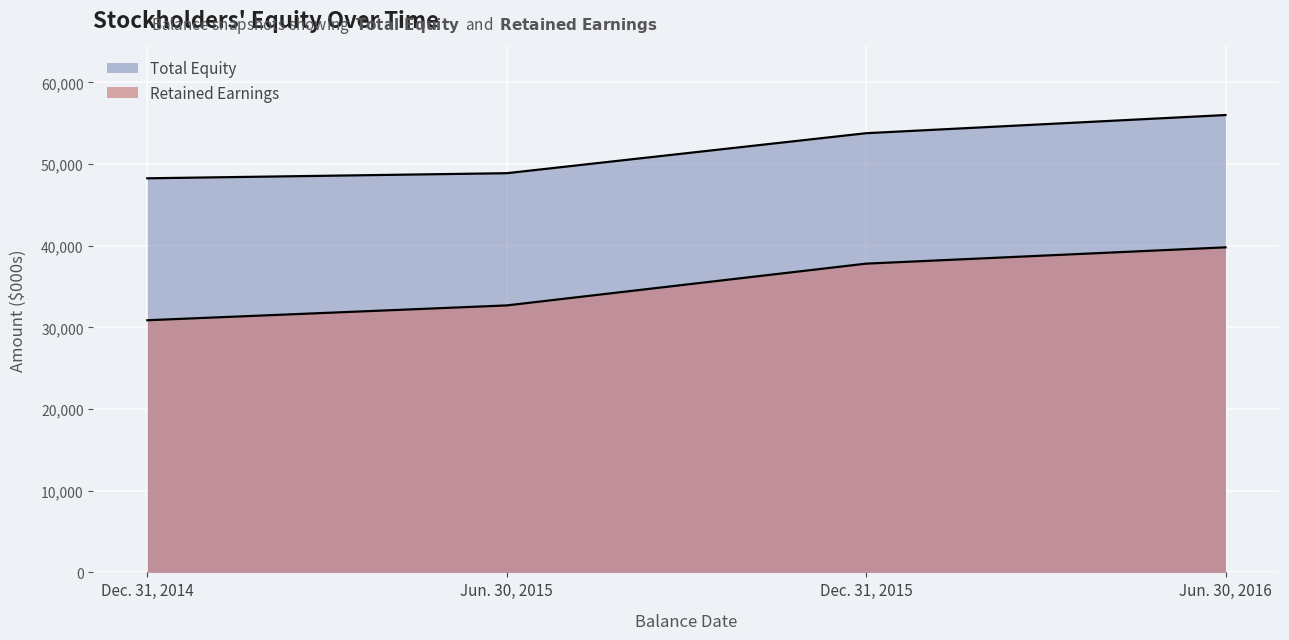

At which category is the sum across all series the highest?

Jun. 30, 2016